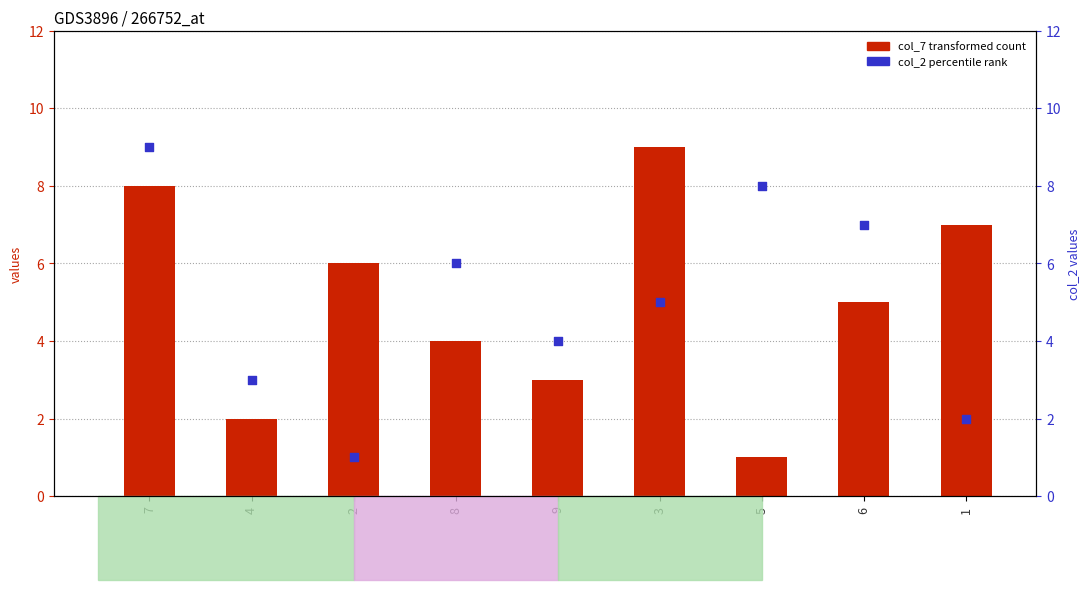

Which has a higher value, 8 or 6?

6